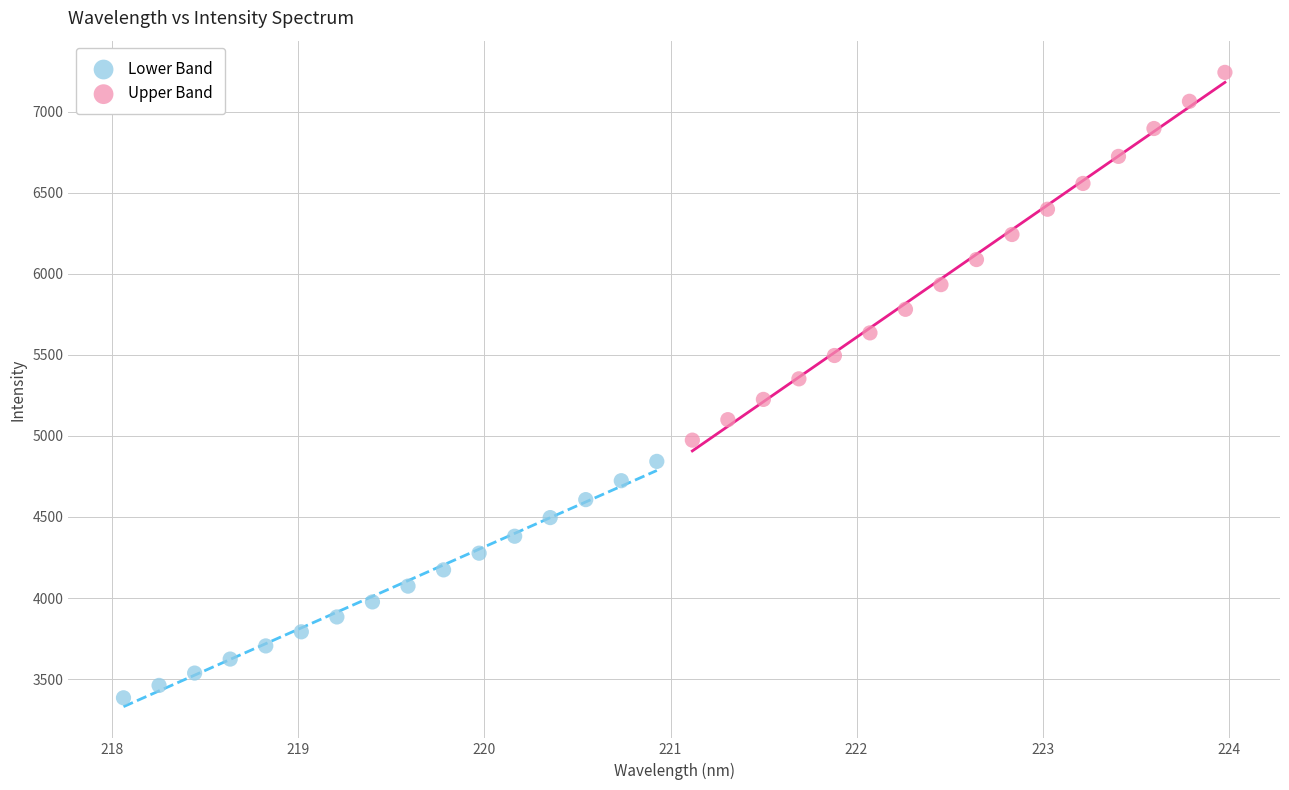

Which series has the widest spread of Y values?

Upper Band